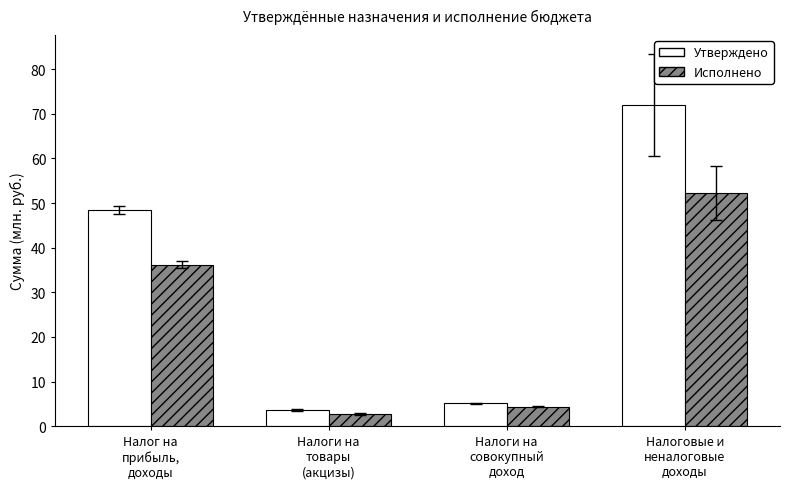

What are all the series names shown in the legend?

Утверждено, Исполнено